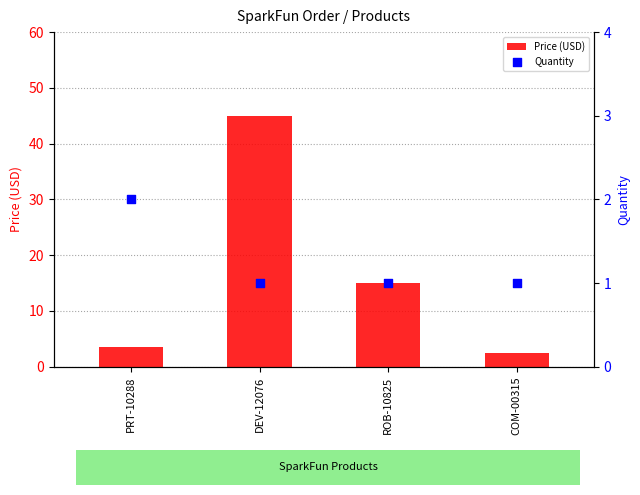

What is the total value across all series at ROB-10825?

15.9